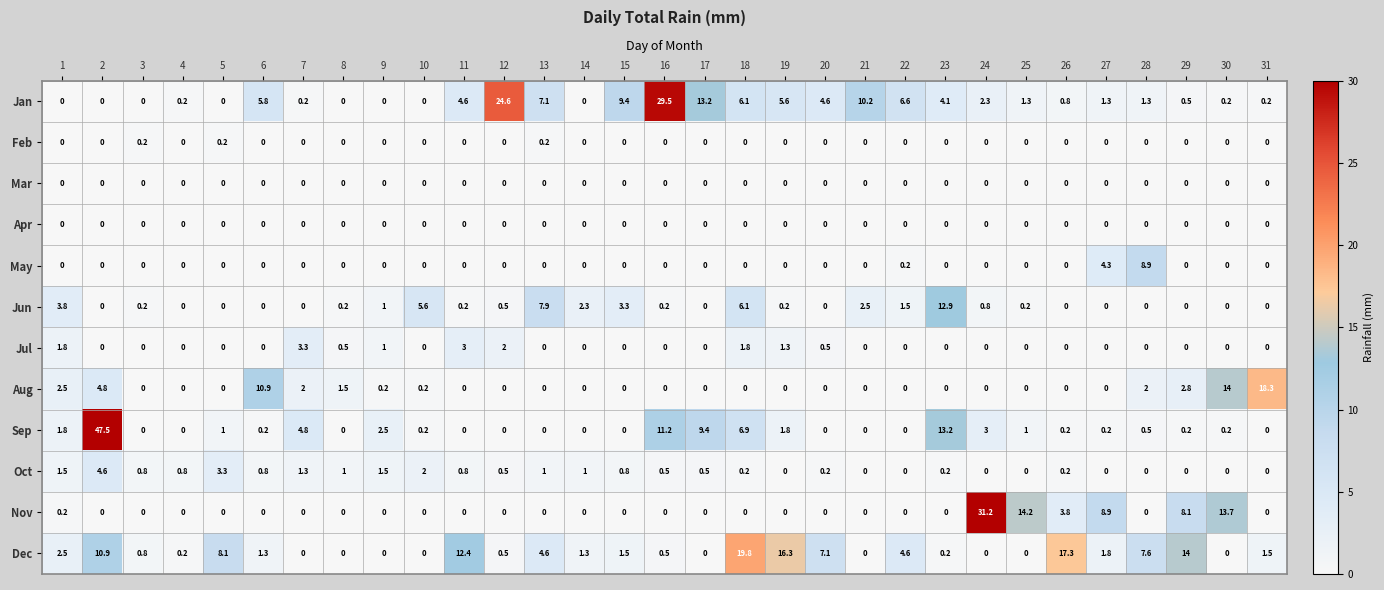

How many data points in Dec are less than 1?

14